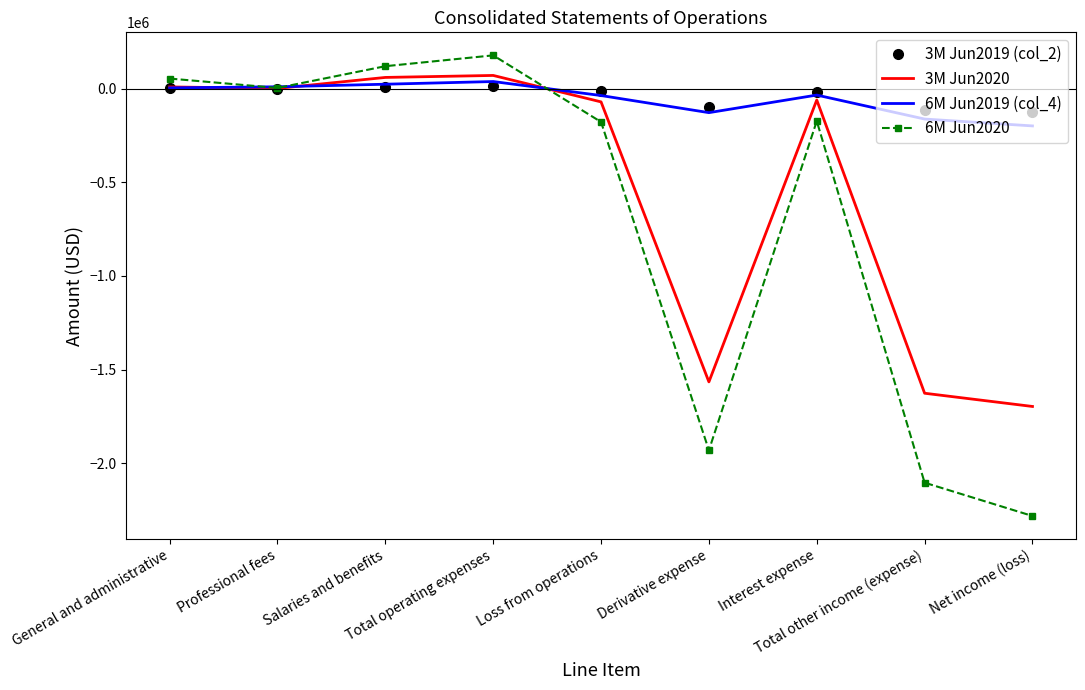

Which series has the largest range (max minus min)?

6M Jun2020